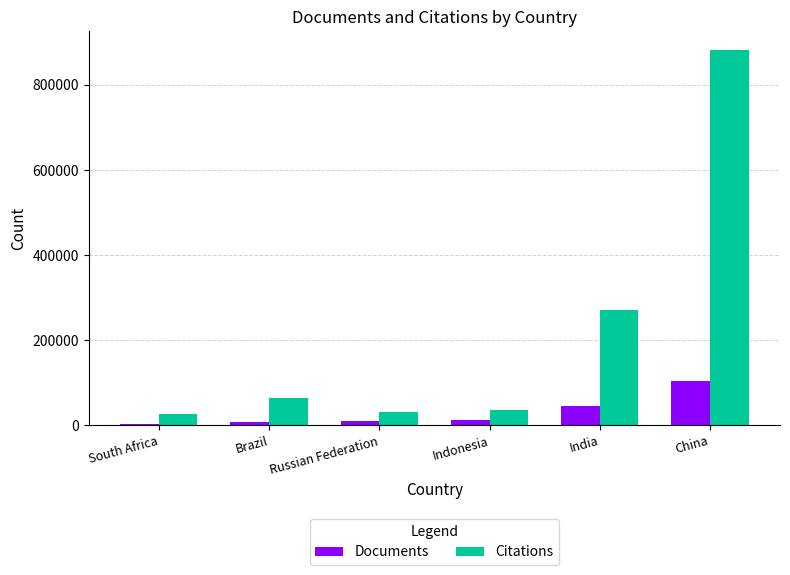

The value of Documents at India is 45026. True or false?

True